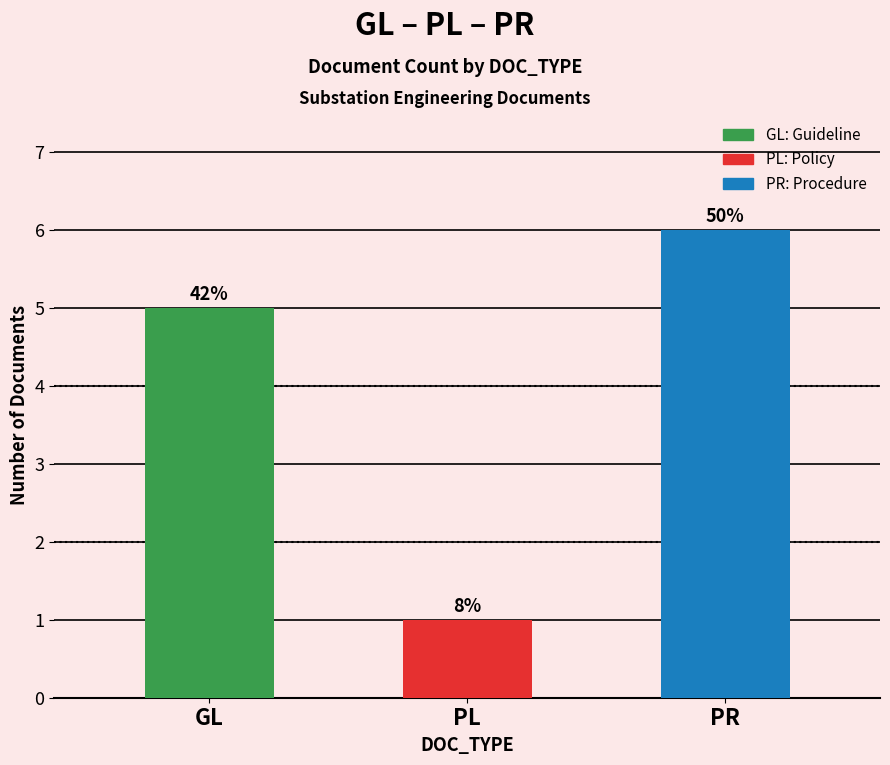

What is the change in value from PL to PR?

+5